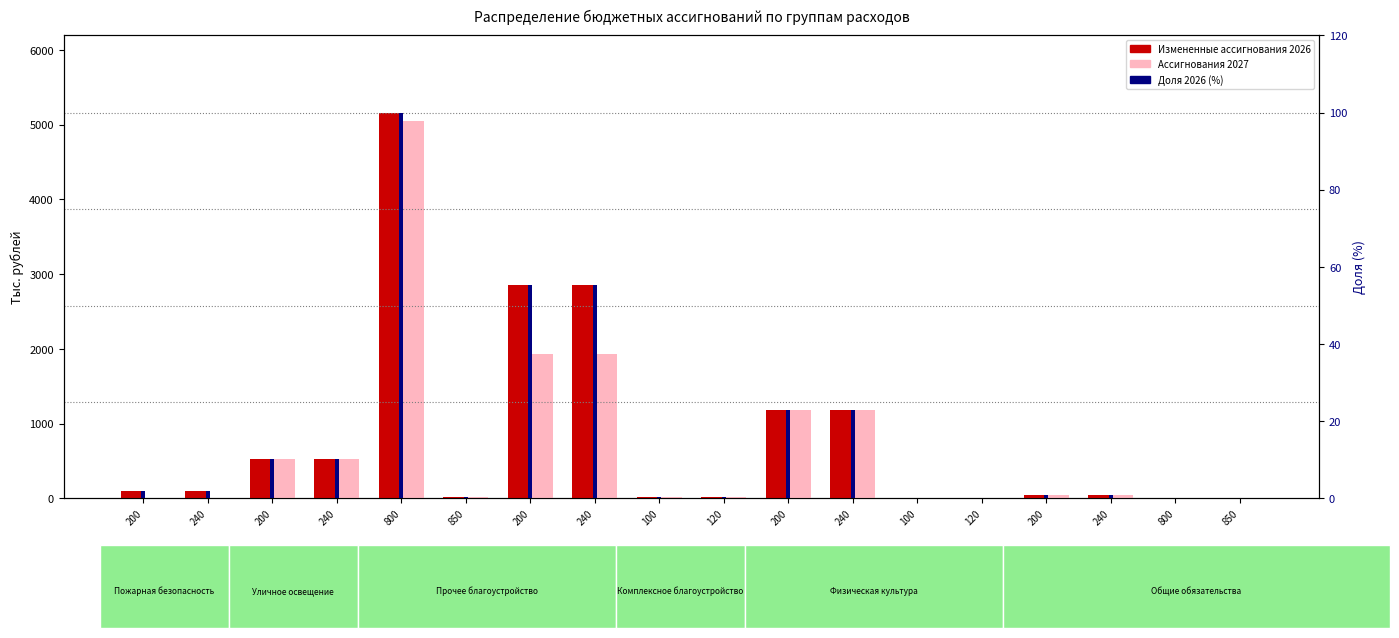

Reading right to left, extract all data points from this chart.

Измененные ассигнования 2026: 850=5.9	800=8.9	240=50.0	200=50.0	120=5.7	100=5.7	240=1188.0	200=1188.0	120=12.0	100=12.0	240=2850.0	200=2850.0	850=14.2	800=5160.7	240=528.8	200=528.8	240=100.0	200=100.0
Ассигнования 2027: 850=5.9	800=8.9	240=50.0	200=50.0	120=5.7	100=5.7	240=1188.0	200=1188.0	120=12.0	100=12.0	240=1932.0	200=1932.0	850=14.2	800=5044.7	240=528.8	200=528.8	240=0.0	200=0.0
Доля 2026 (%): 850=0.1	800=0.2	240=1.0	200=1.0	120=0.1	100=0.1	240=23.0	200=23.0	120=0.2	100=0.2	240=55.2	200=55.2	850=0.3	800=100.0	240=10.2	200=10.2	240=1.9	200=1.9